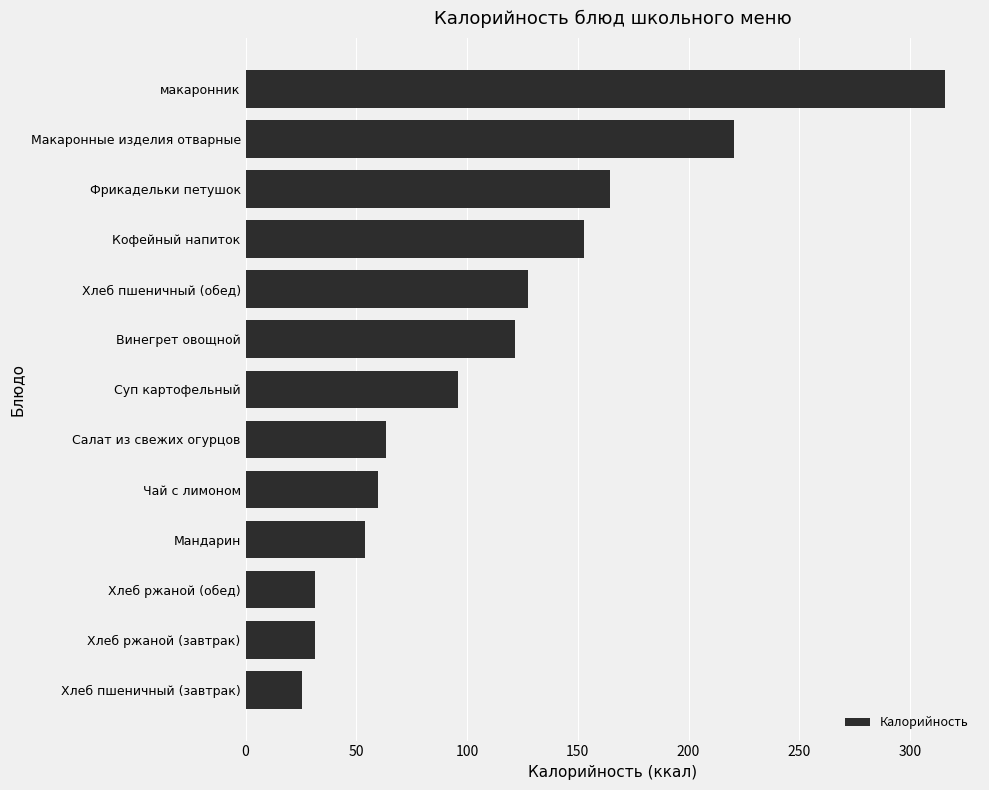

Reading bottom to top, what are all the values shown in this chart?

Хлеб пшеничный (завтрак)=25.5	Хлеб ржаной (завтрак)=31.3	Хлеб ржаной (обед)=31.3	Мандарин=54.0	Чай с лимоном=60.0	Салат из свежих огурцов=63.2	Суп картофельный=96.0	Винегрет овощной=121.5	Хлеб пшеничный (обед)=127.3	Кофейный напиток=153.0	Фрикадельки петушок=164.6	Макаронные изделия отварные=220.5	макаронник=315.8